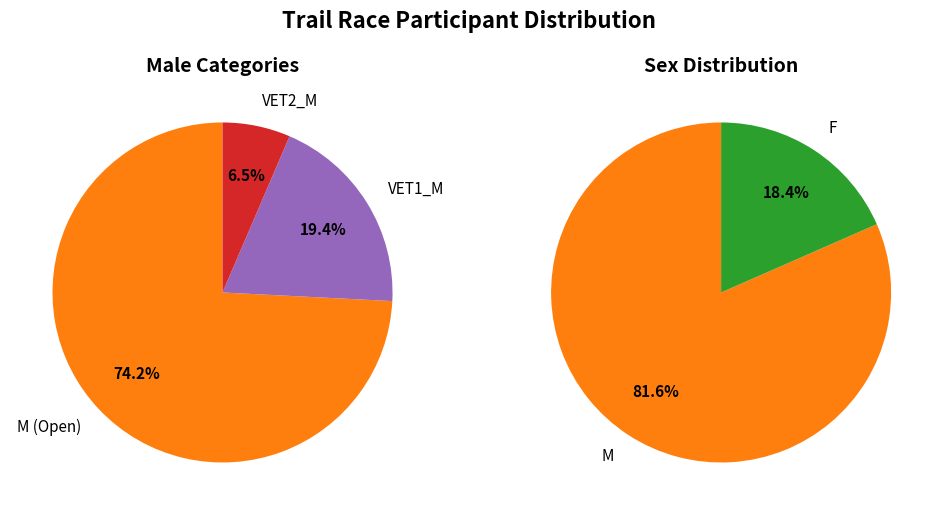

Which has a higher value, F or M?

M